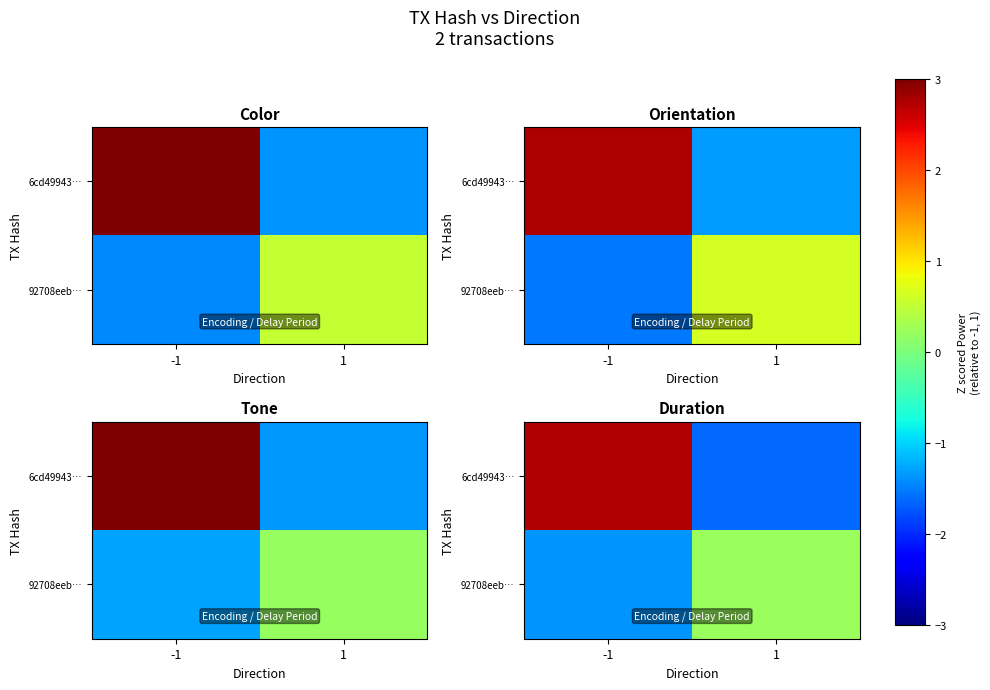

List the series in order of their peak value, highest first.

row_0, row_1